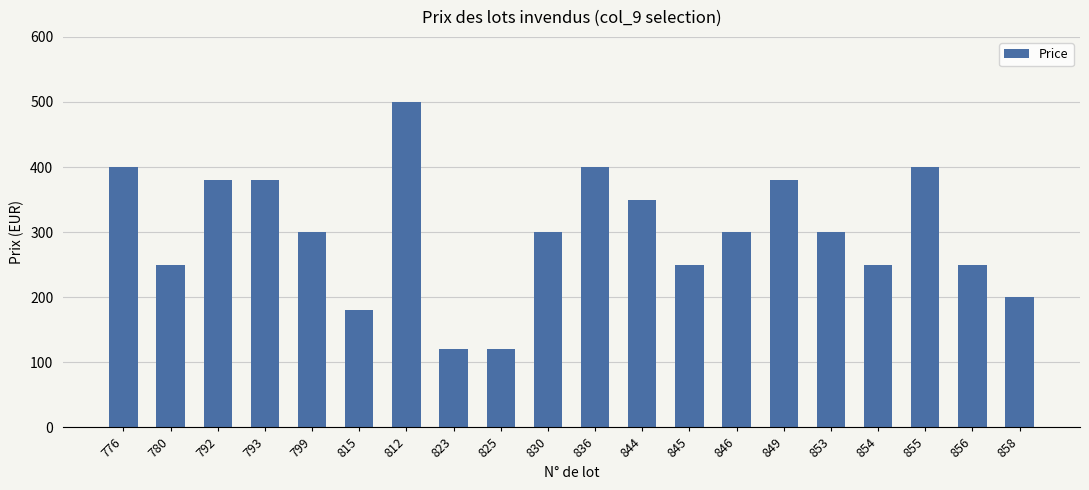

What is the greatest value displayed?

500